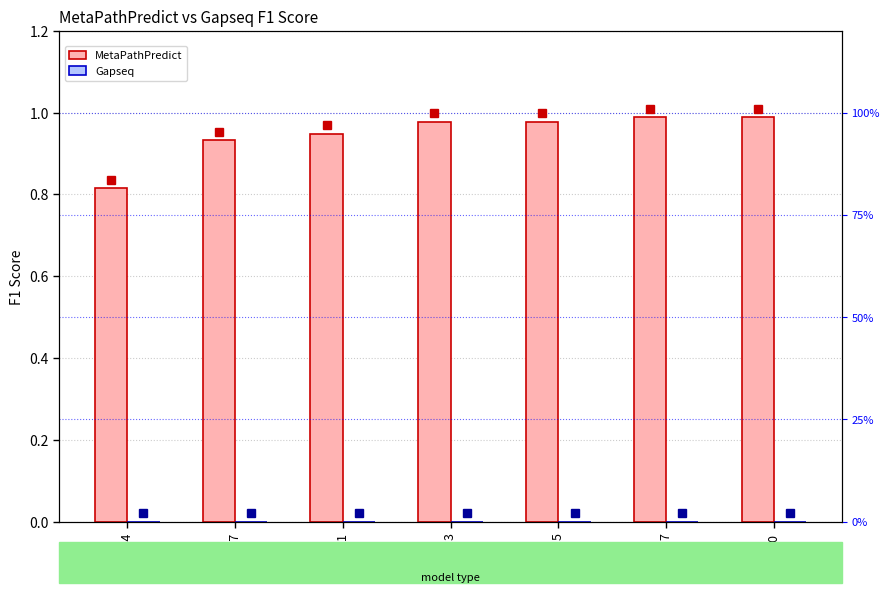

List the series in order of their overall mean, highest first.

MetaPathPredict, Gapseq